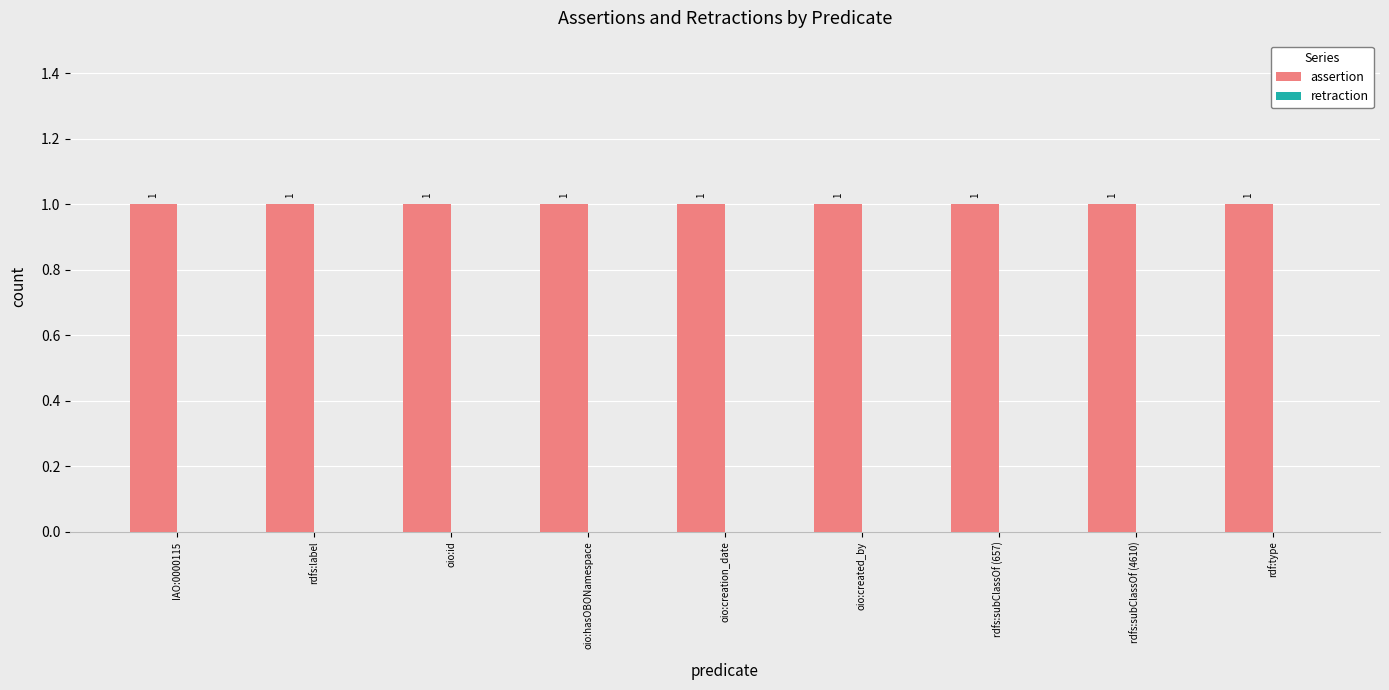

Where is retraction nearest to the value 0?

IAO:0000115